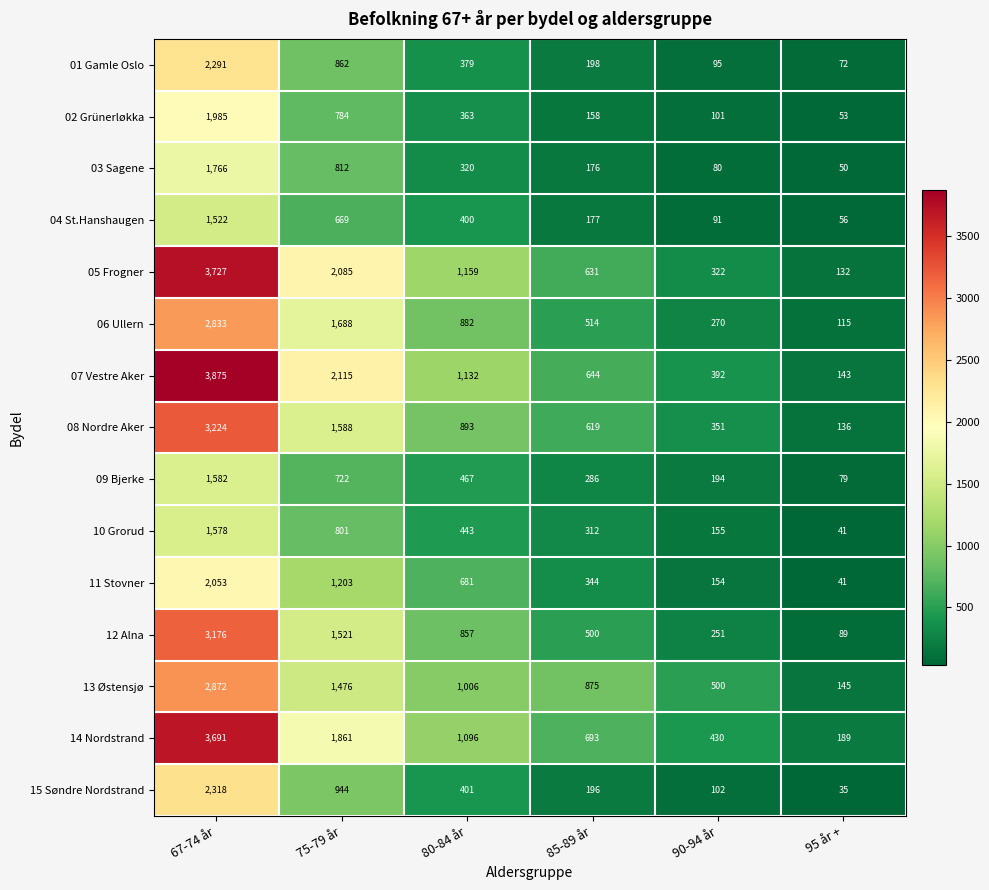

At how many categories does at least one series exceed 2957?

1